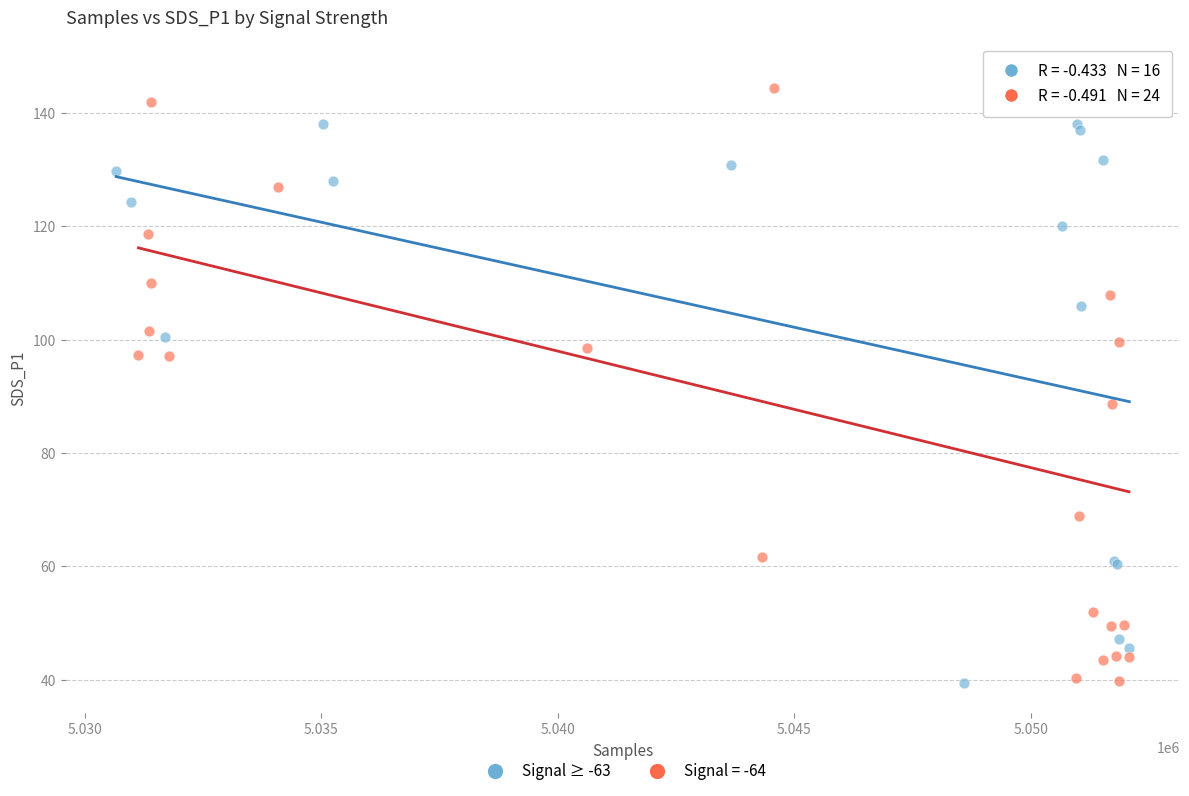

Which series reaches the maximum Y coordinate?

Signal = -64